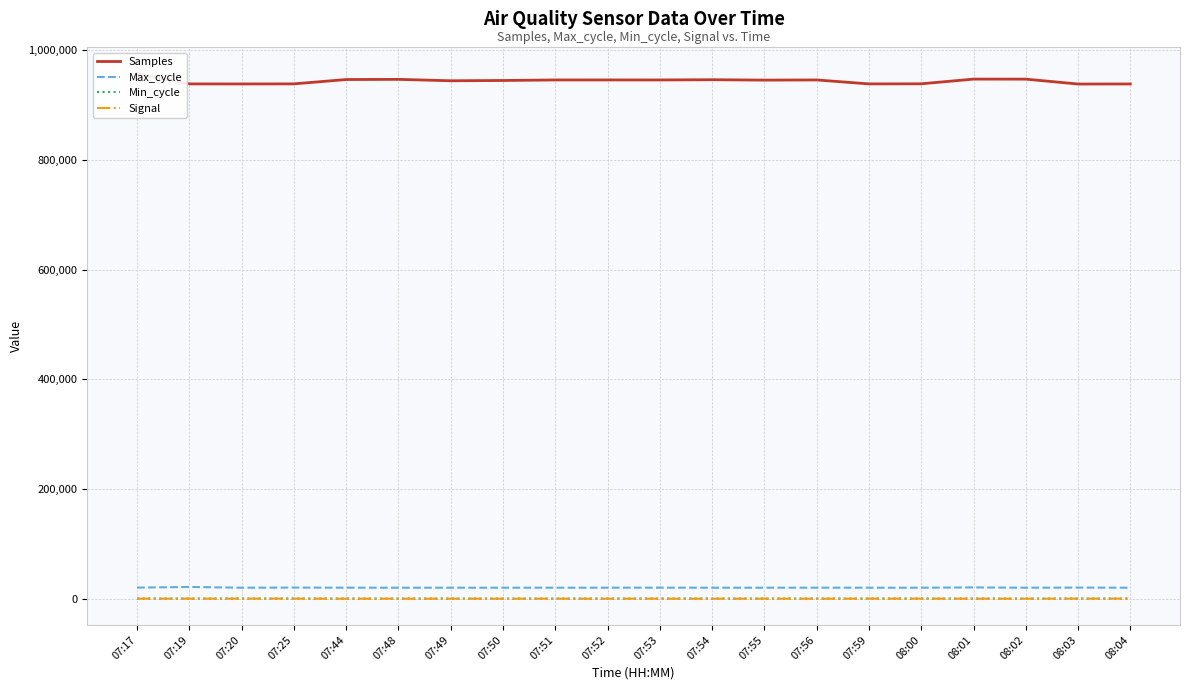

Which series has the largest total across all categories?

Samples